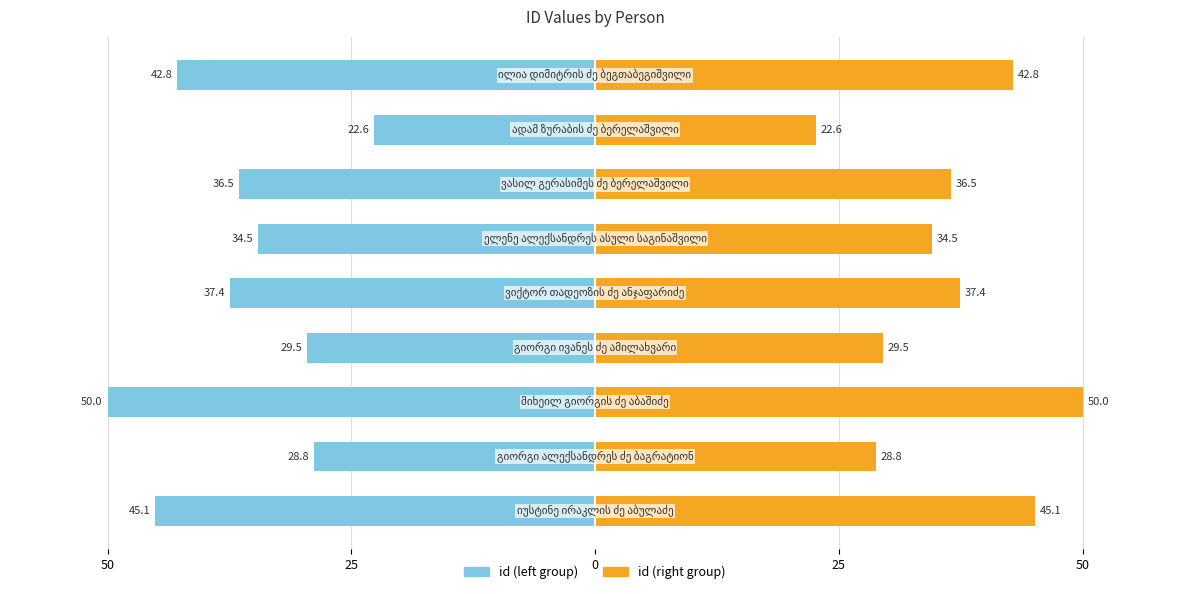

Reading right to left, what are all the values shown in this chart?

id (left): -42.8	-22.6	-36.5	-34.5	-37.4	-29.5	-50.0	-28.8	-45.1
id (right): 42.8	22.6	36.5	34.5	37.4	29.5	50.0	28.8	45.1